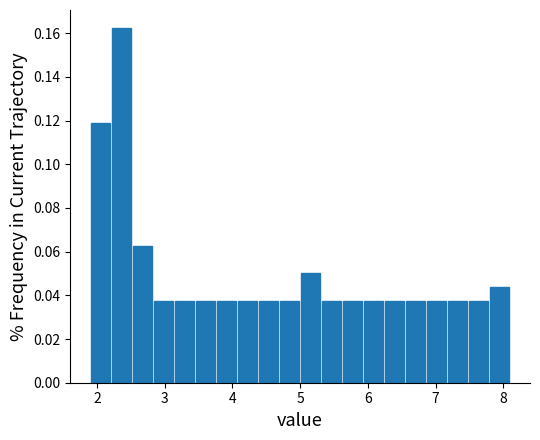

Around what value on the x-axis is the tallest bar? Give the approximate position of its centre, as read against the axis.

2.4